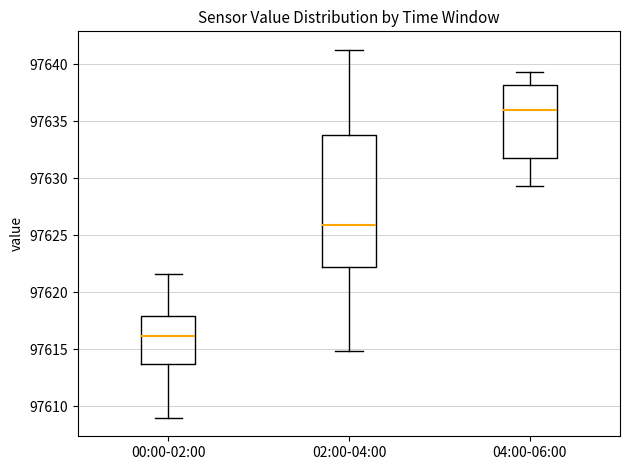

Which box is the tallest, from its lower edge to its upper edge?

02:00-04:00